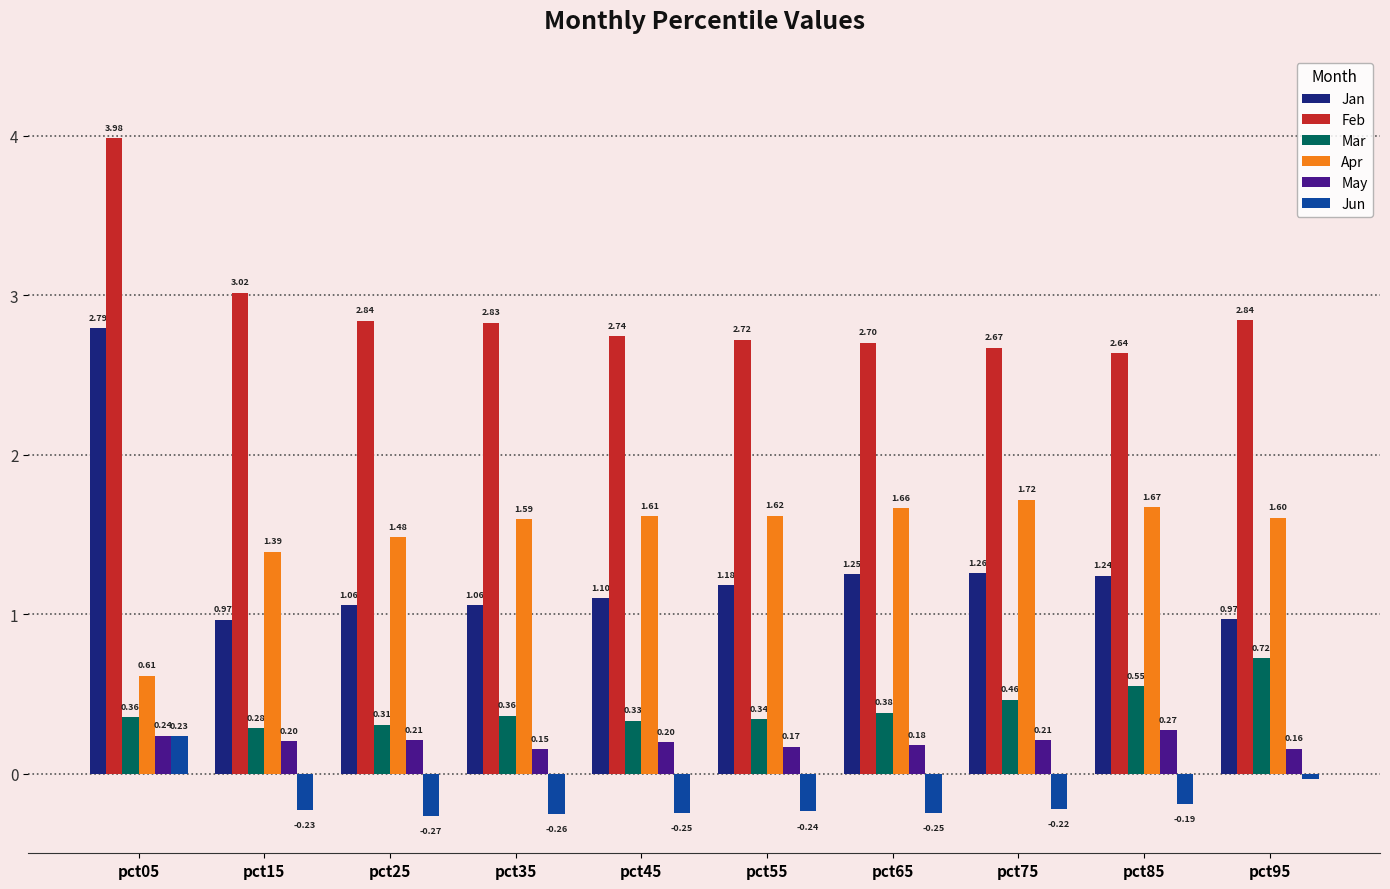

Which series has the largest total across all categories?

Feb